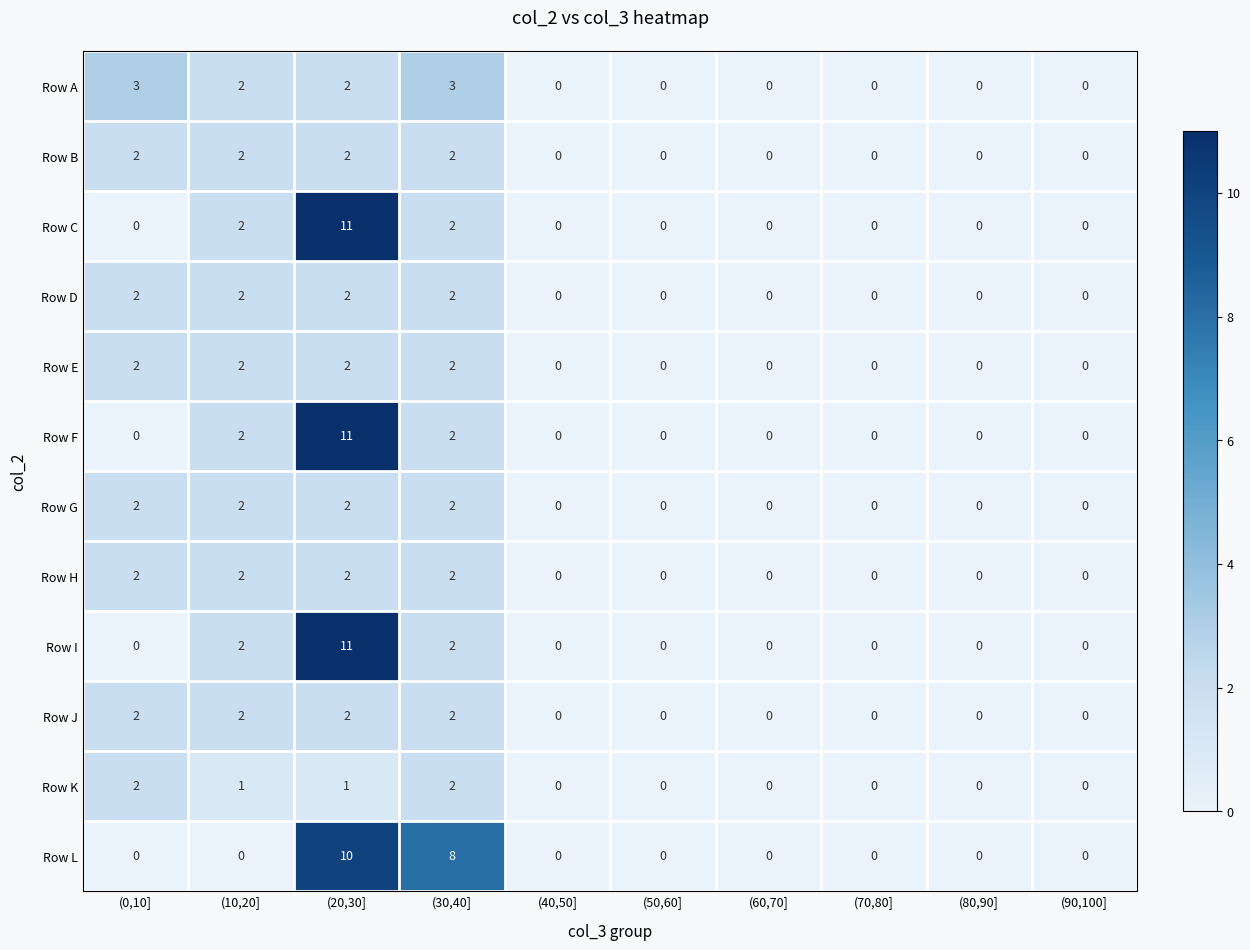

Which category has the highest value across all series?

(20,30]